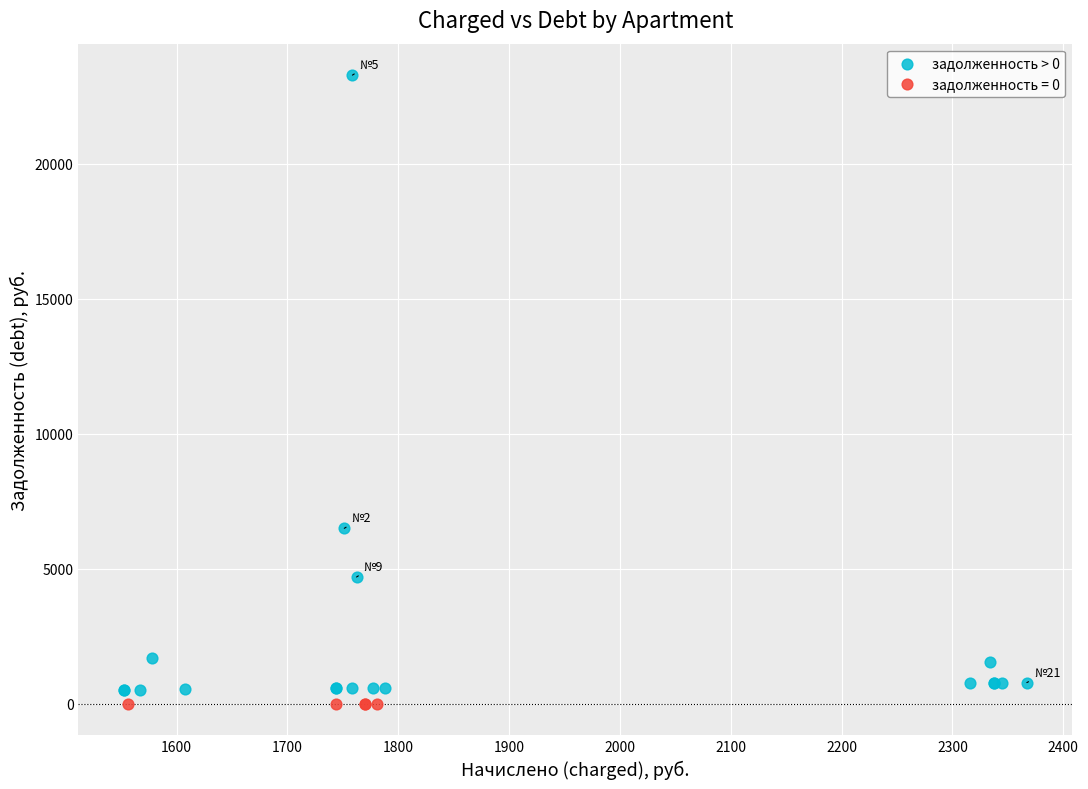

Which series reaches the maximum Y coordinate?

задолженность > 0